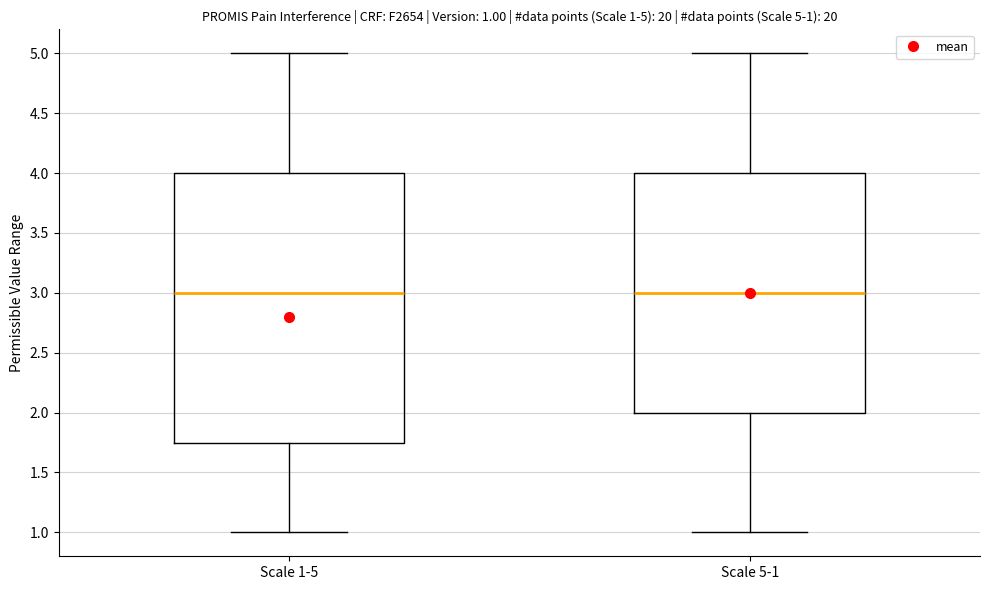

Comparing the boxes themselves (not the whiskers), which one is the tallest?

Scale 1-5